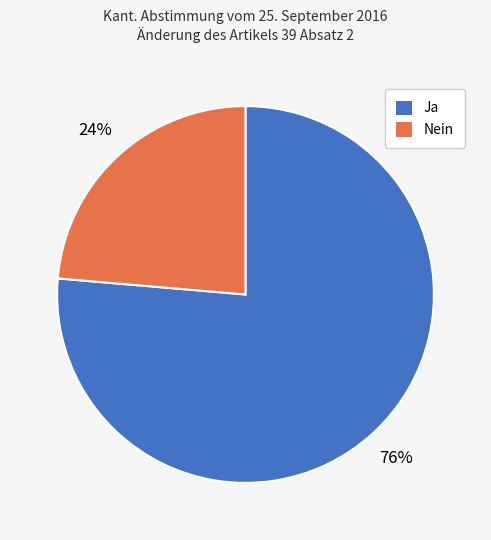

Combined, do Ja and Nein account for over 50%?

Yes